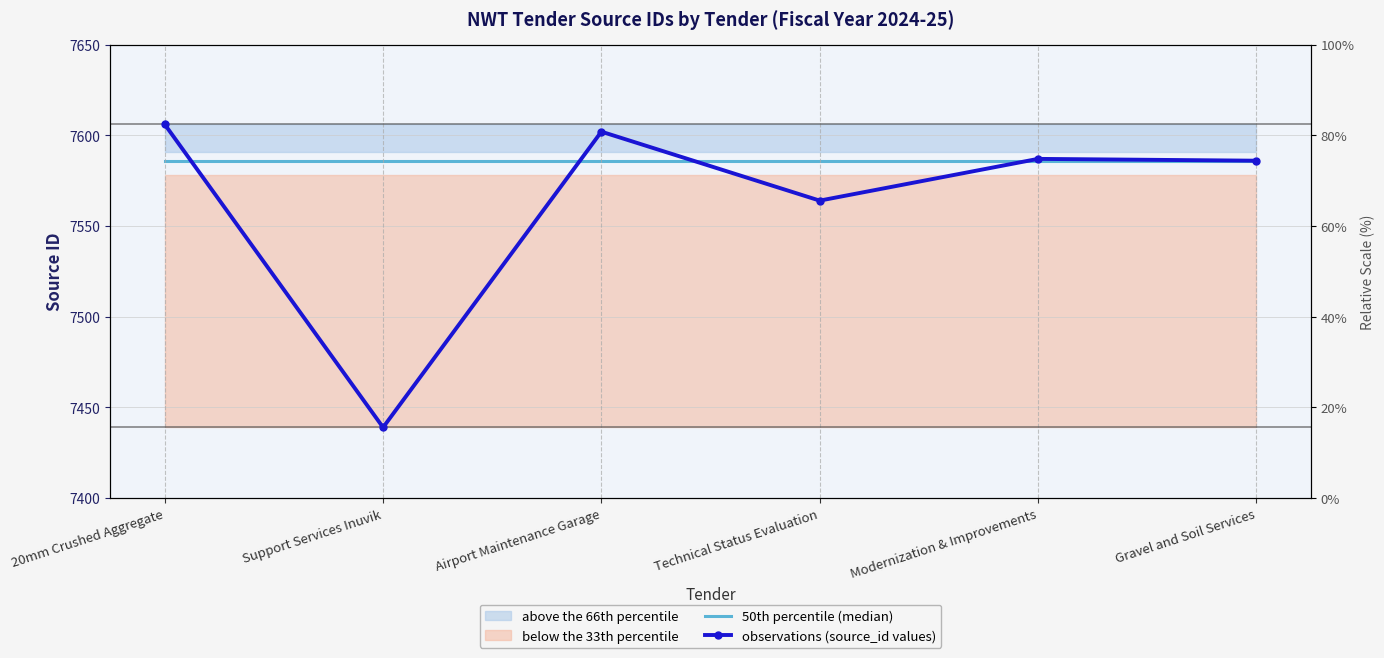

How many interior local peaks does the observations (source_id values) series have?

2